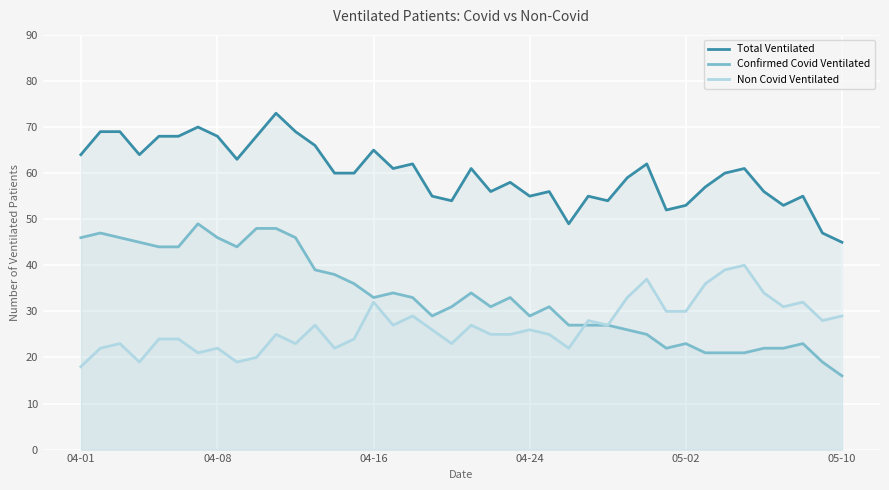

Is the value of Non Covid Ventilated at 22 greater than the value of Total Ventilated at 19?

No